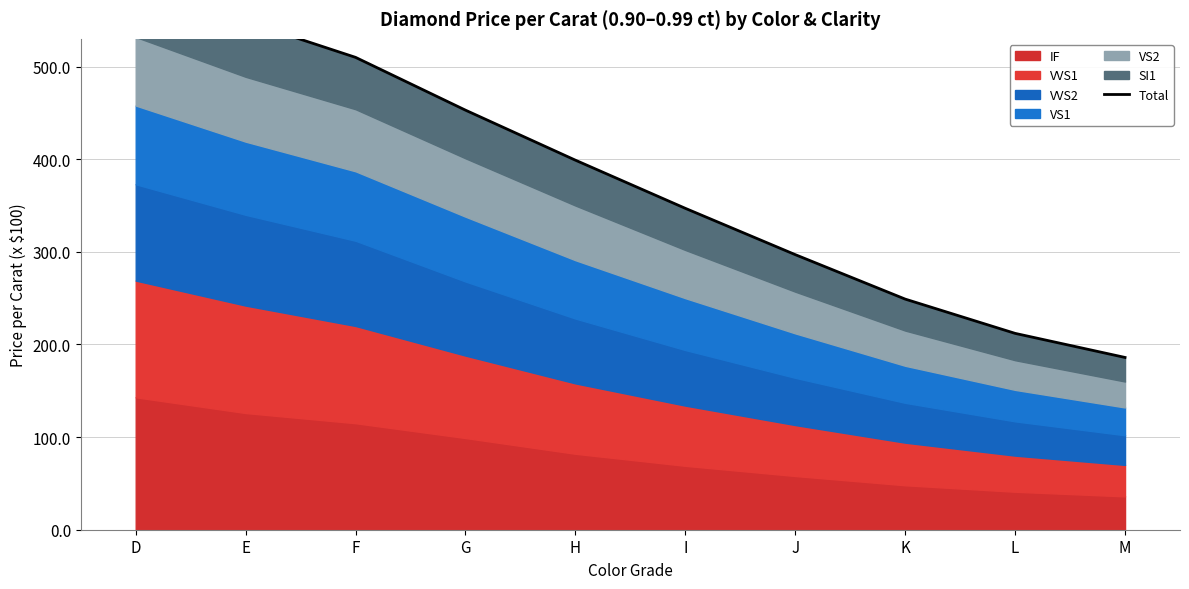

What is the value of the 6th point from the left?

347